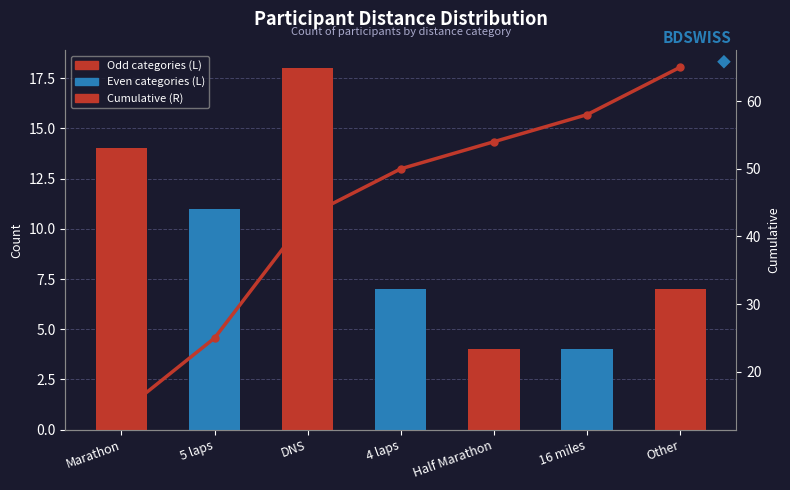

Rank the series by their average value, from highest to lowest.

Cumulative (R), Count (L)